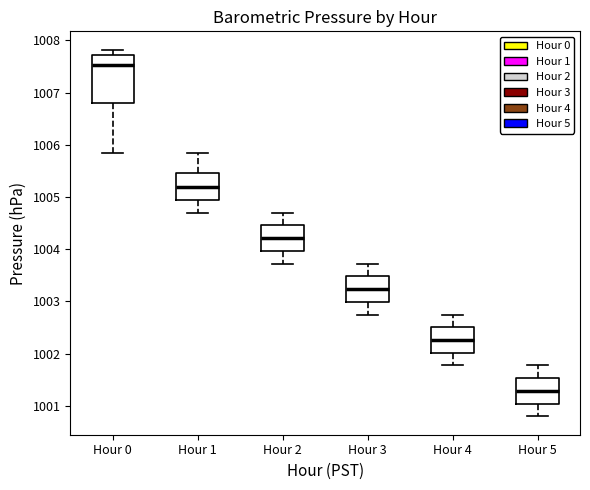

Where is the lower edge of the box for Hour 1 on the y-axis? The values are not printed on the chart, so give them approximately, as read against the axis.

1004.9